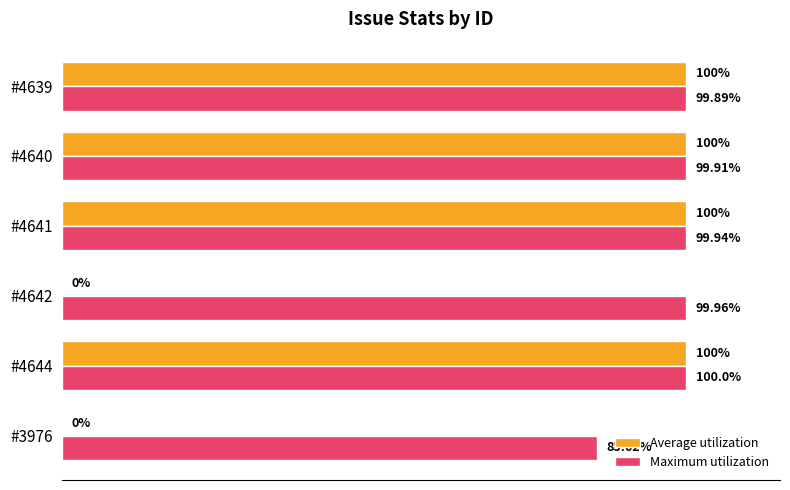

Which series has the largest total across all categories?

Maximum utilization